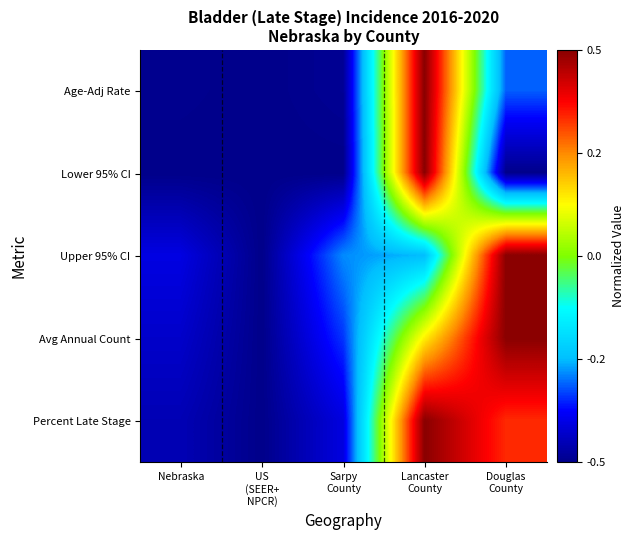

Which category has the lowest value across all series?

US
(SEER+
NPCR)